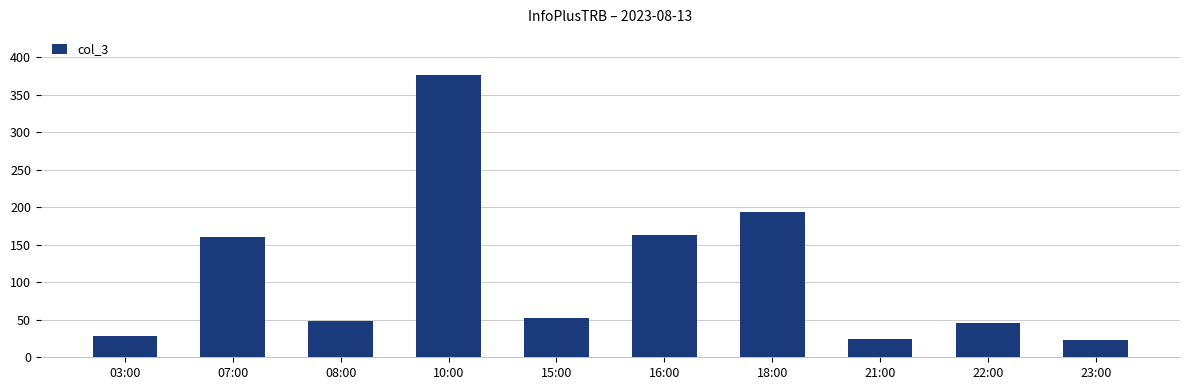

At which label is the value closest to 200?

18:00